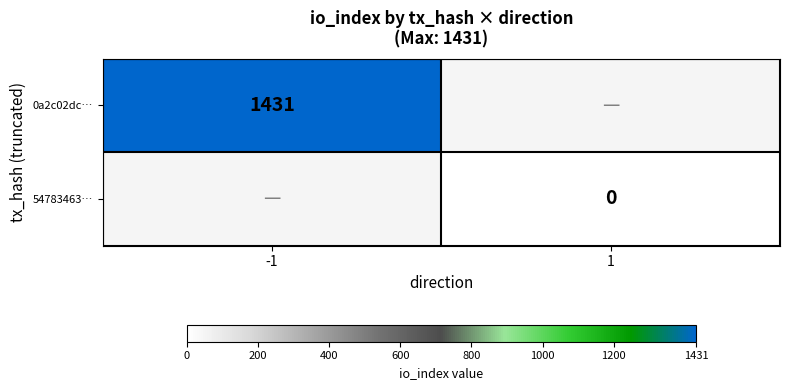

The 0a2c02dc… series shows 1997 at -1. True or false?

False